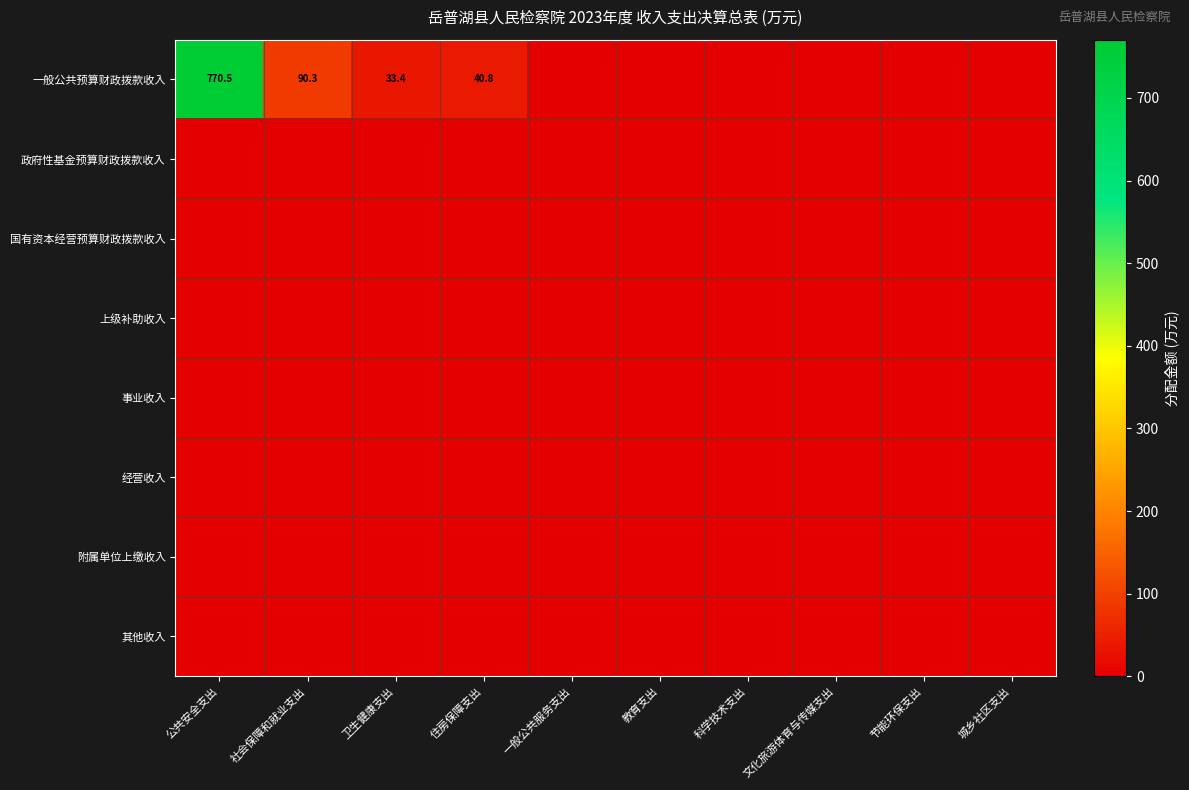

Is it true that 一般公共预算财政拨款收入 equals 90.3 at 社会保障和就业支出?

True